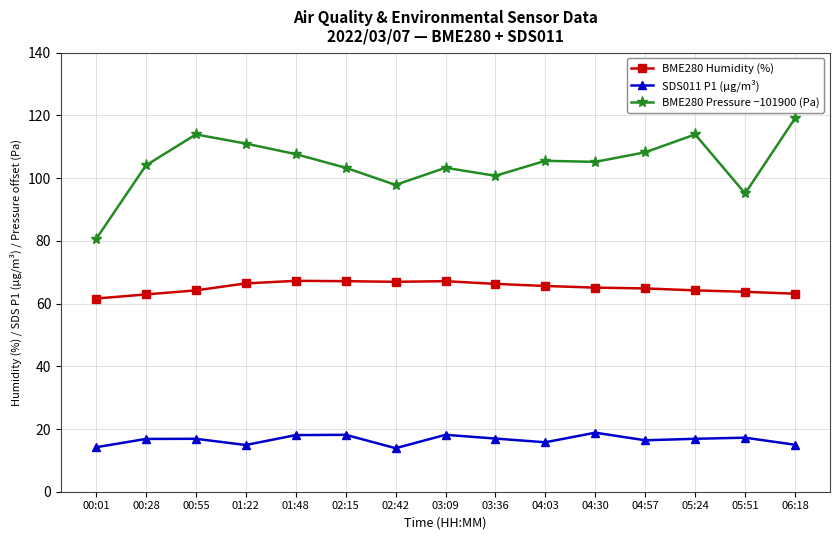

What is the lowest value of the SDS011 P1 (µg/m³) series?

13.9